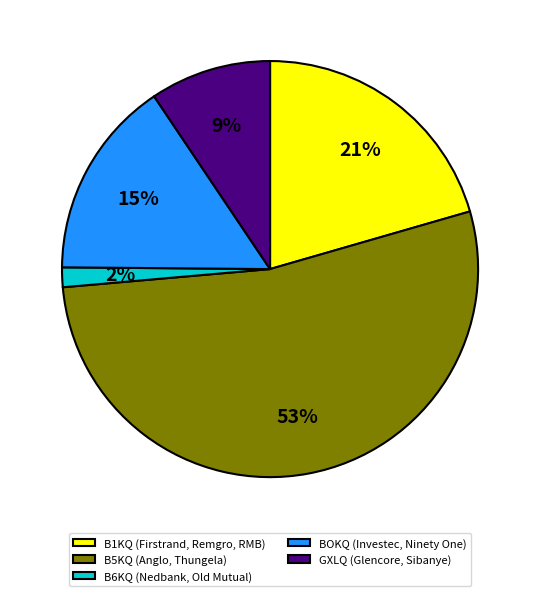

Which category has the smallest portion of the pie?

B6KQ (Nedbank, Old Mutual)